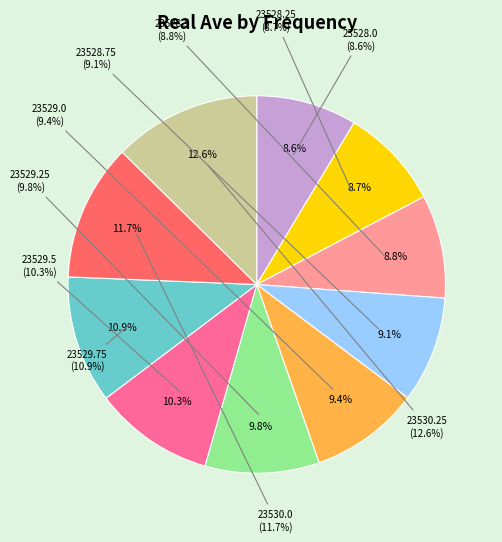

How many segments does this pie chart have?

10